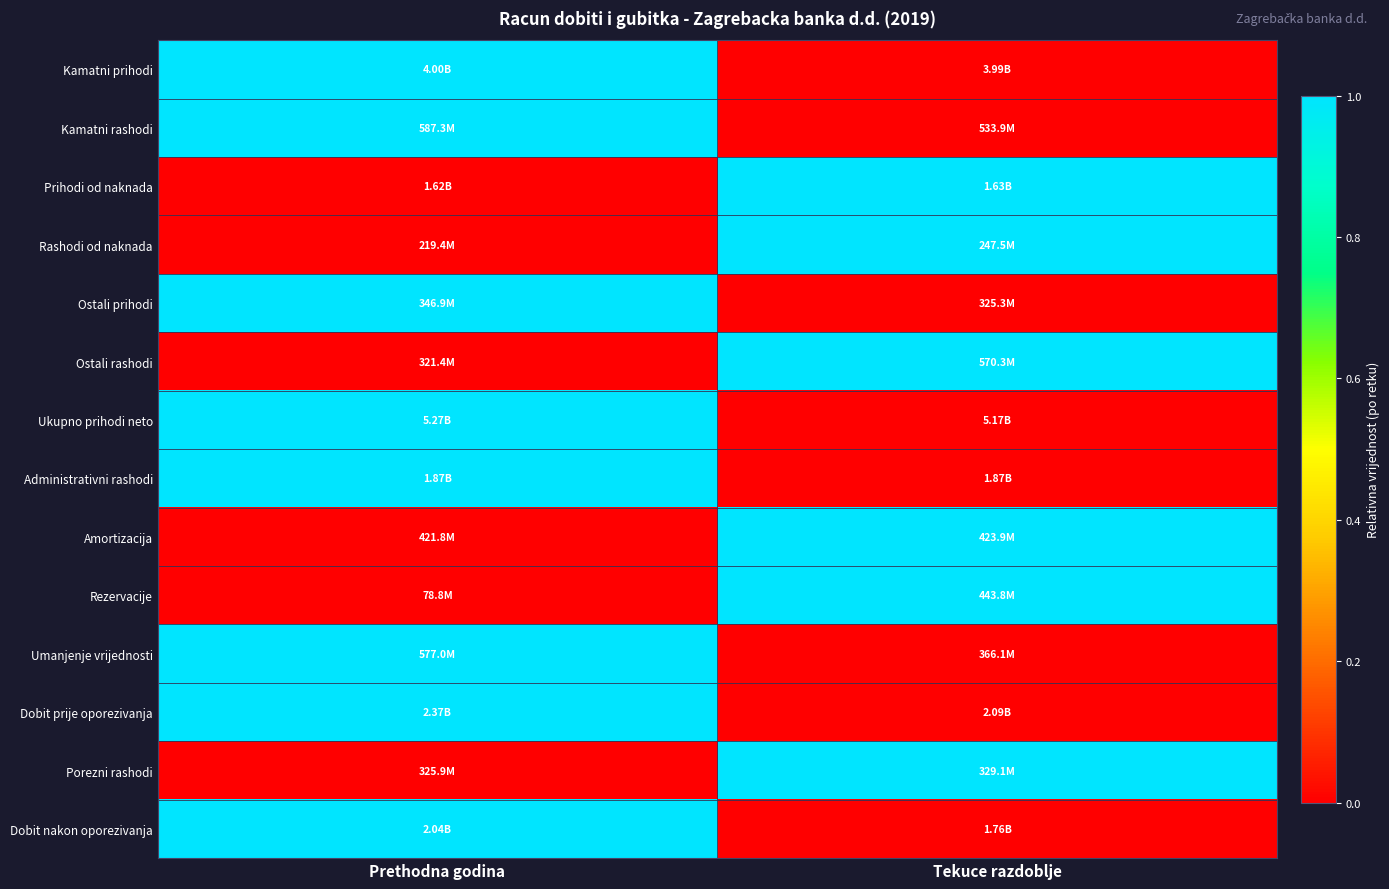

What is the spread (max minus min) of values at Tekuce razdoblje?

1